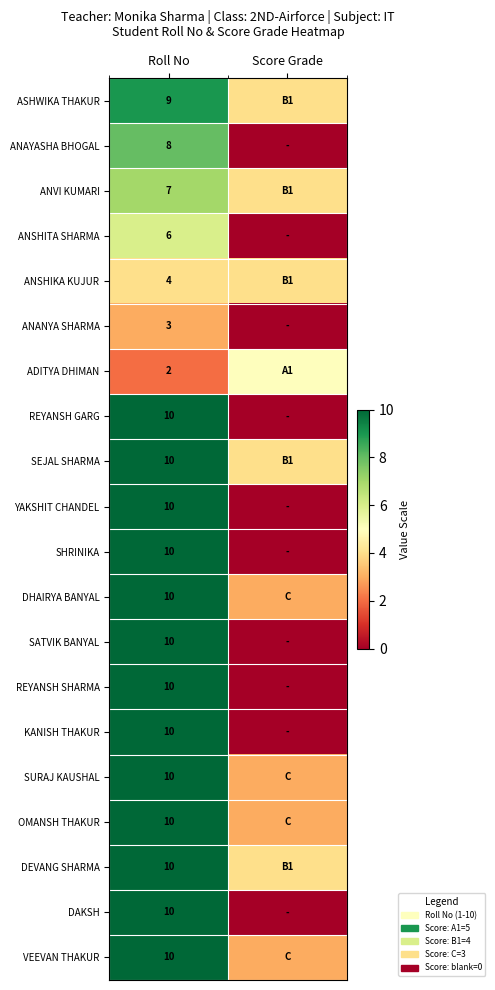

Is it true that REYANSH GARG equals 10 at Roll No?

True